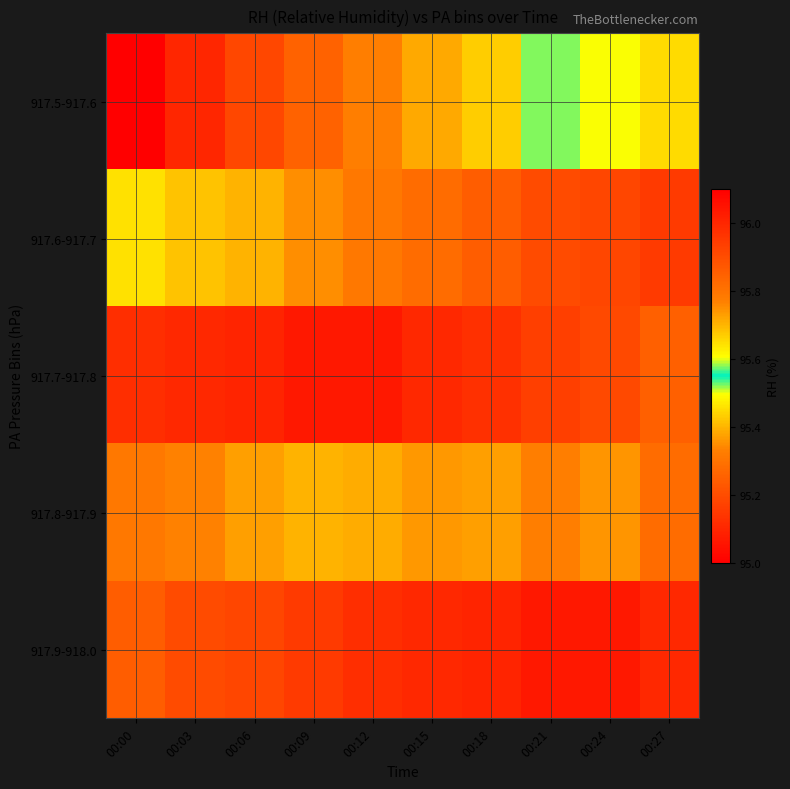

Rank the series by their maximum value, from lowest to highest.

917.5-917.6, 917.8-917.9, 917.6-917.7, 917.7-917.8, 917.9-918.0